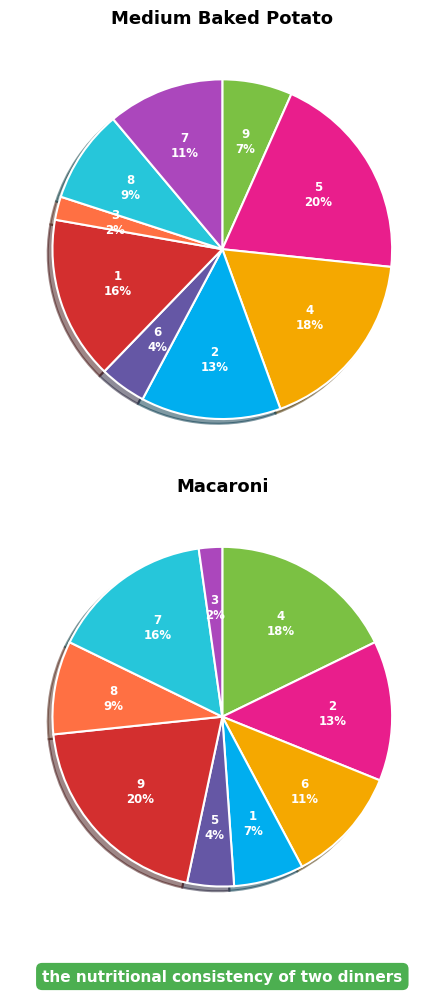

Approximately how many times larger is the value at 7 compared to 3?

5.0